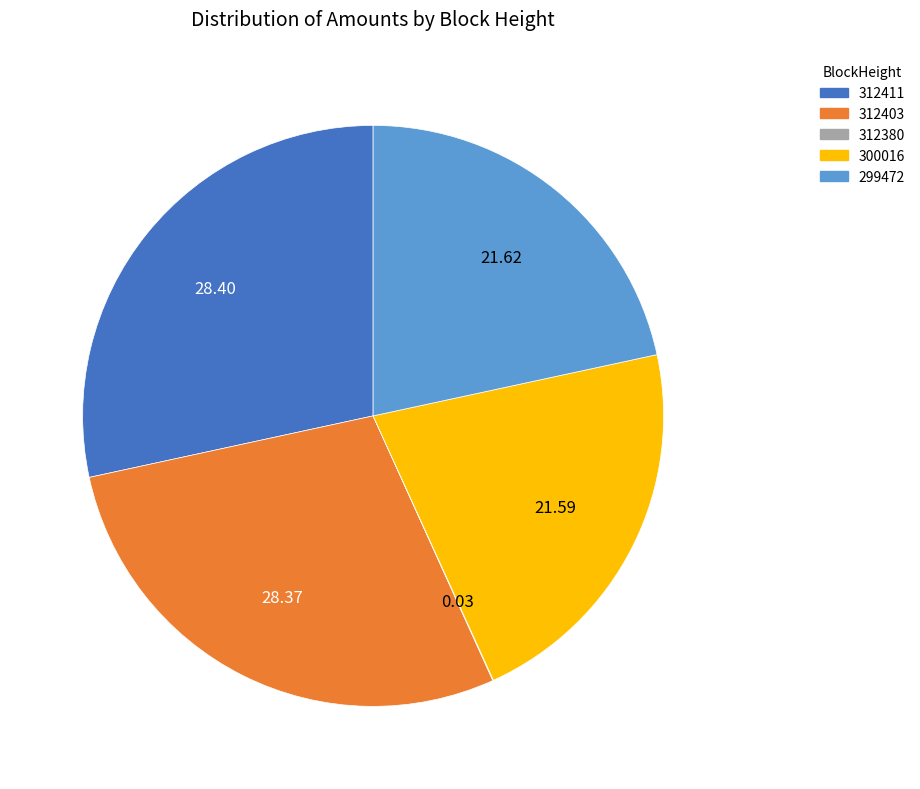

Is there any slice that represents more than half of the pie?

No